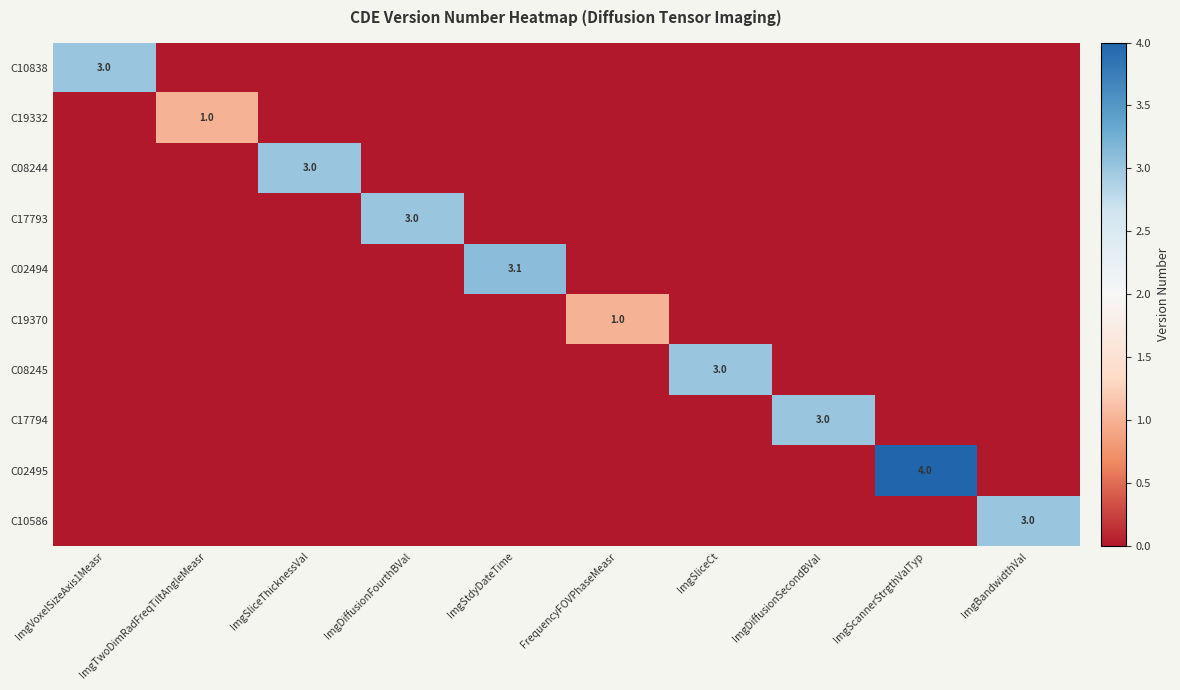

List the series in order of their peak value, highest first.

C02495, C02494, C10838, C08244, C17793, C08245, C17794, C10586, C19332, C19370